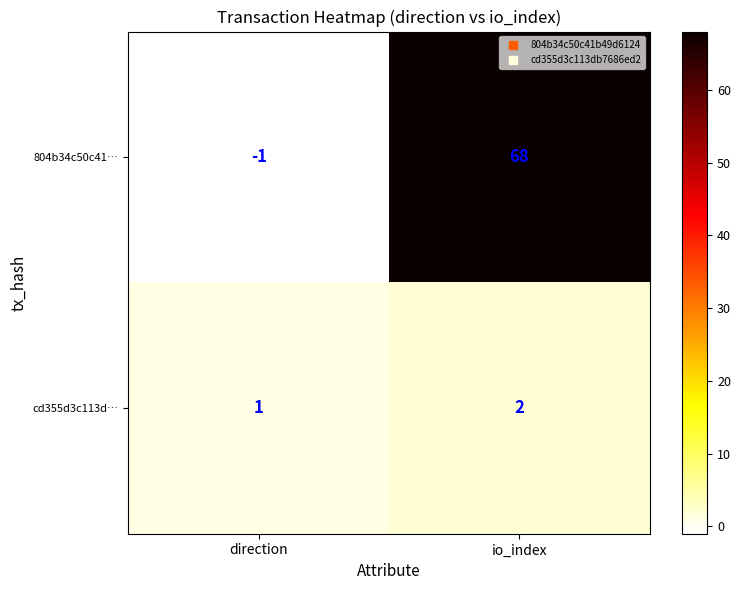

Is the value of 804b34c50c41… at direction greater than the value of cd355d3c113d… at direction?

No